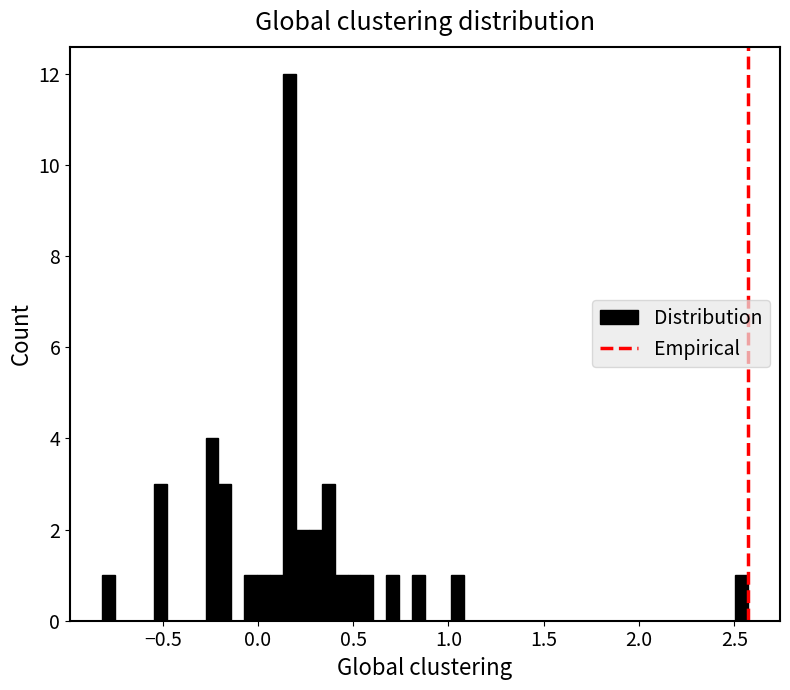

Read against the x-axis, roughly where is the centre of the tallest bar?

0.15